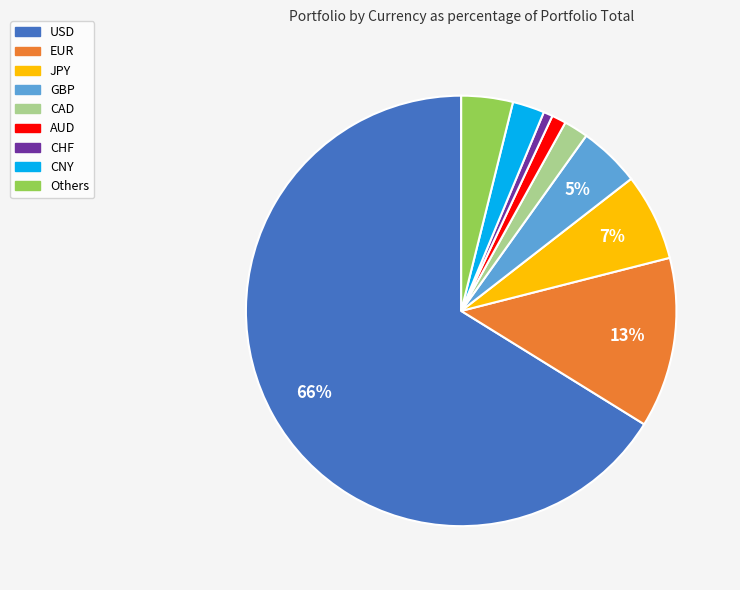

Is it true that CAD is 2% of the pie?

True